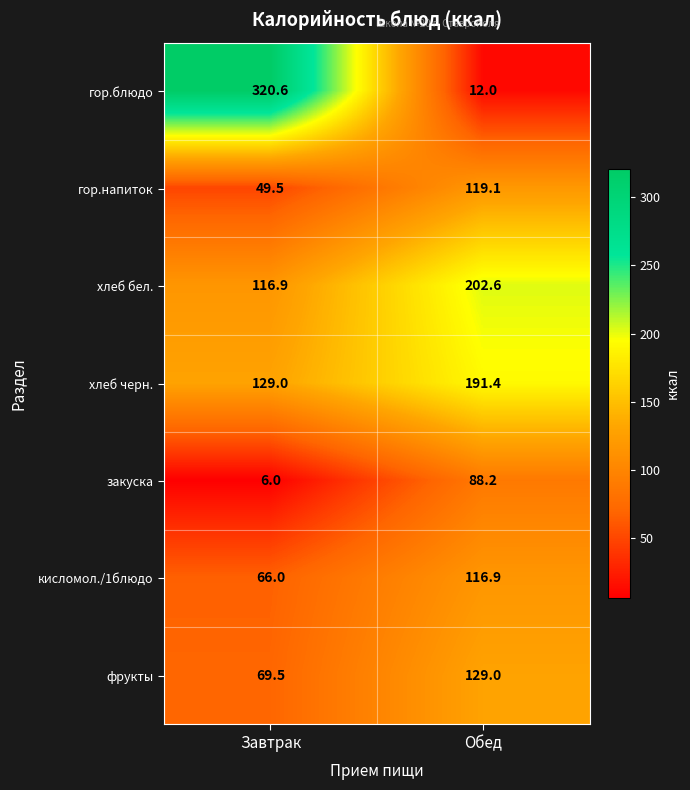

What is the total value across all series at Завтрак?

757.5